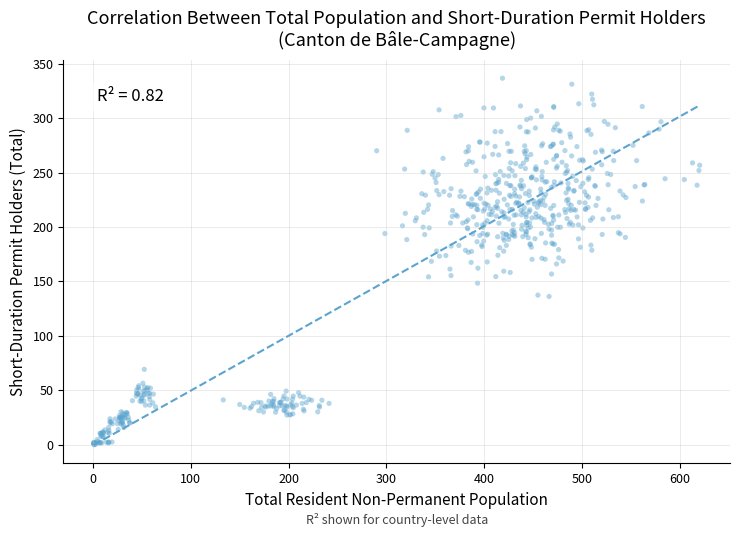

What is the range of Y values (max minus min)?

337.0